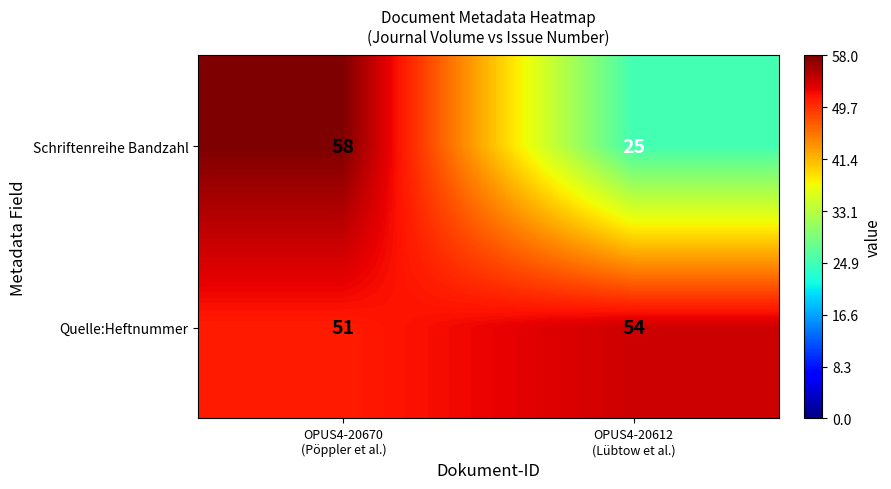

List the series in order of their overall mean, highest first.

Quelle:Heftnummer, Schriftenreihe Bandzahl